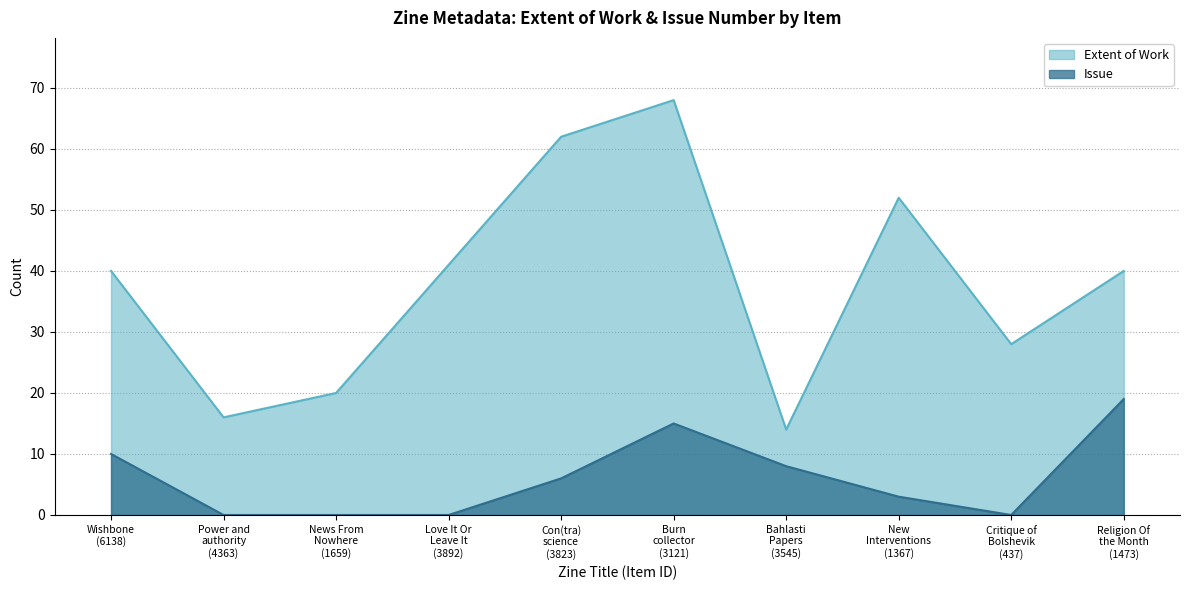

How many lines are shown in the chart?

2